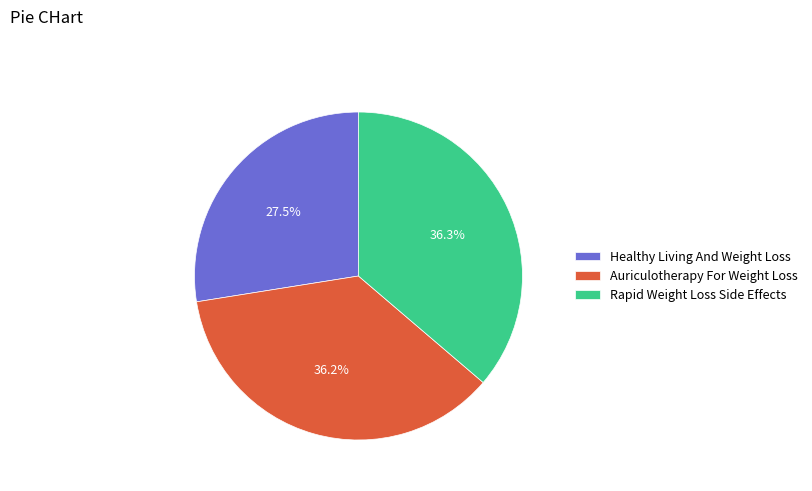

Which slice is the smallest?

Healthy Living And Weight Loss